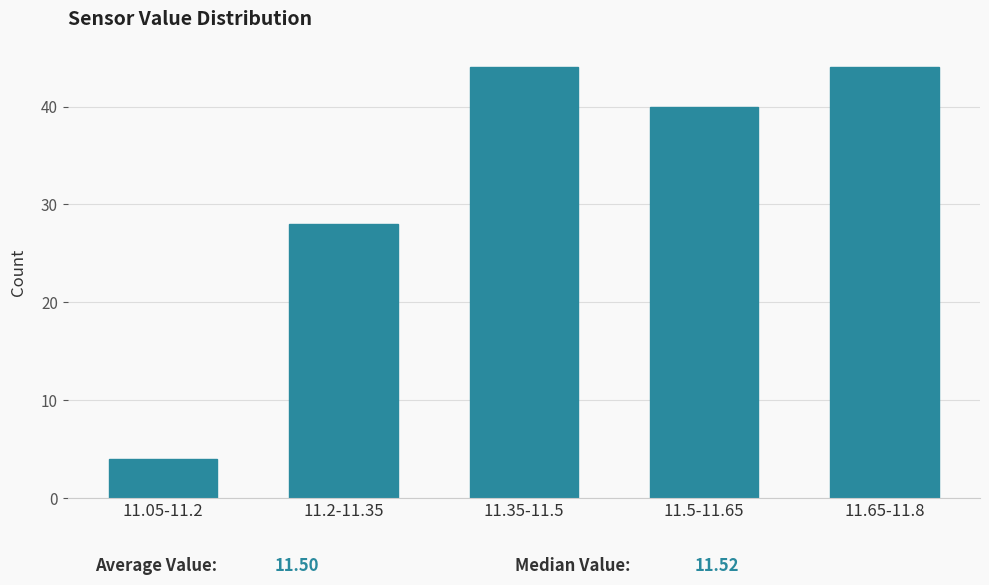

Reading left to right, list all the values displayed in this chart.

11.05-11.2=4	11.2-11.35=28	11.35-11.5=44	11.5-11.65=40	11.65-11.8=44